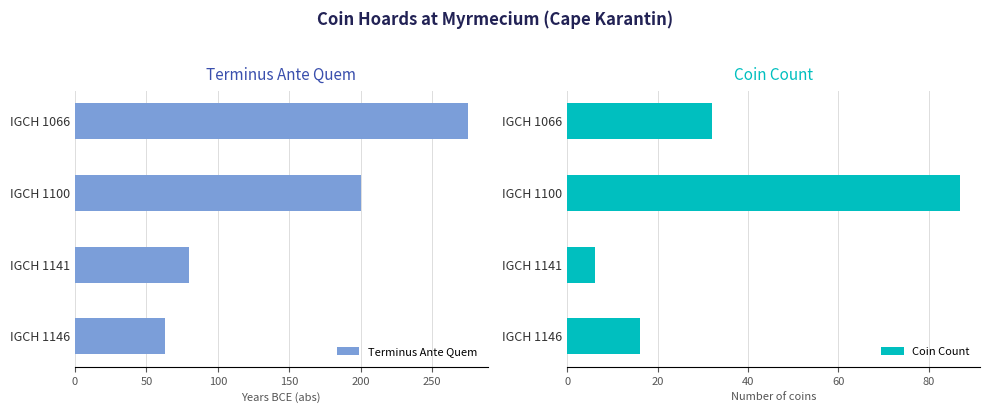

What is the maximum value for Terminus Ante Quem?

275